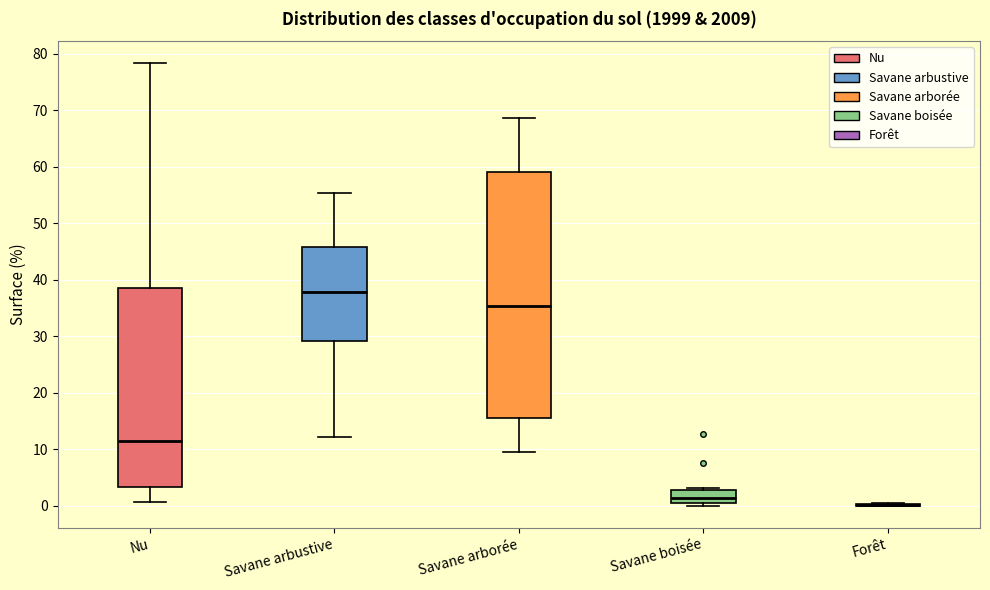

Comparing the boxes themselves (not the whiskers), which one is the tallest?

Savane arborée